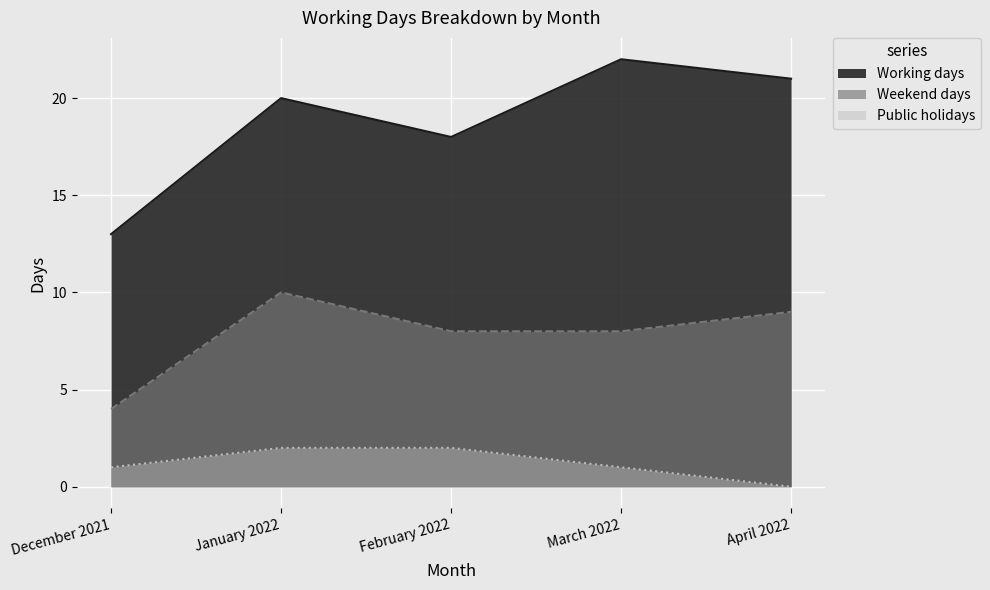

Reading right to left, what are all the values shown in this chart?

Working days: April 2022=21	March 2022=22	February 2022=18	January 2022=20	December 2021=13
Weekend days: April 2022=9	March 2022=8	February 2022=8	January 2022=10	December 2021=4
Public holidays: April 2022=0	March 2022=1	February 2022=2	January 2022=2	December 2021=1